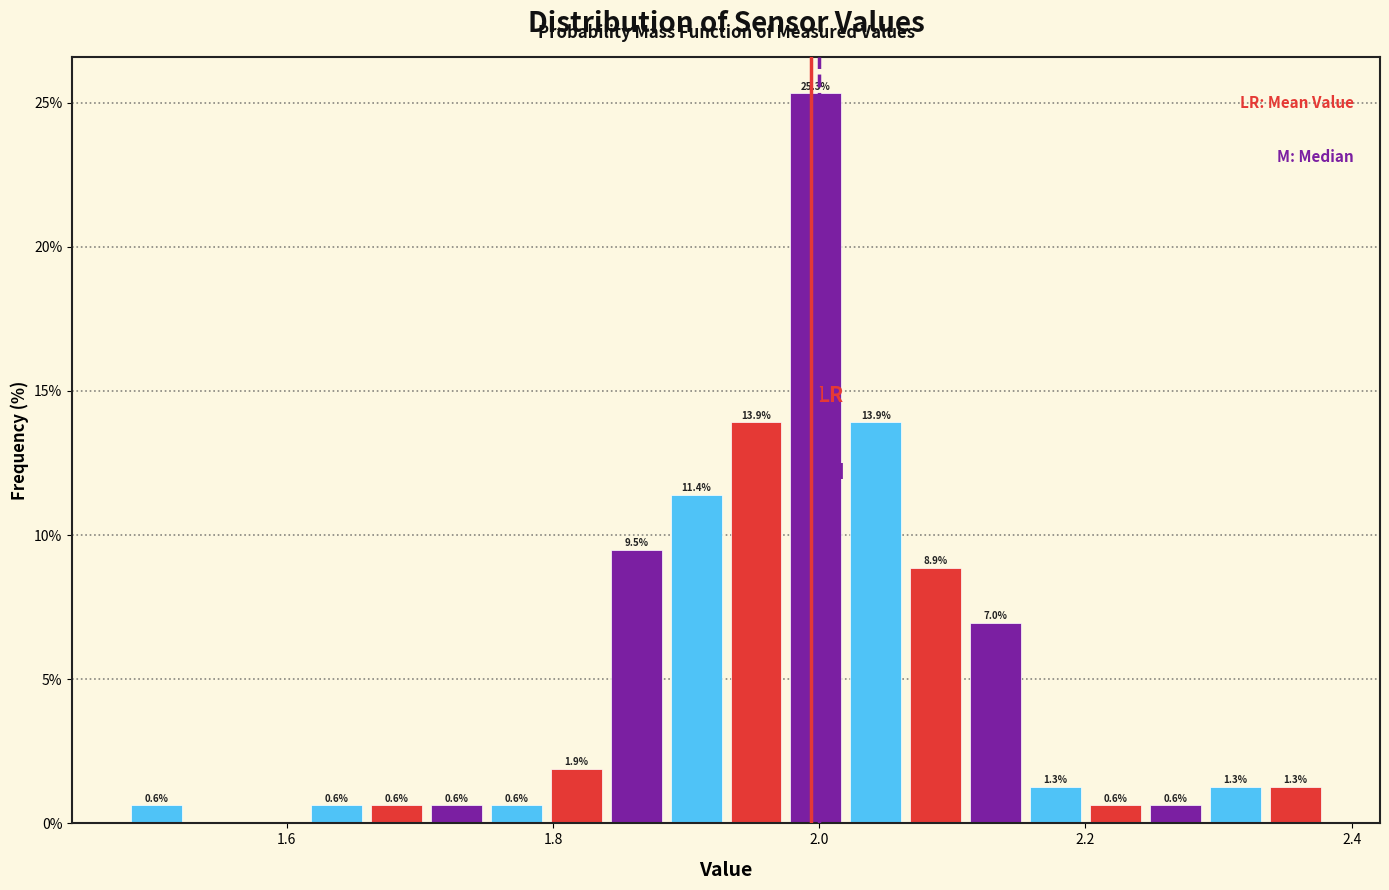

Read against the x-axis, roughly where is the centre of the tallest bar?

2.00